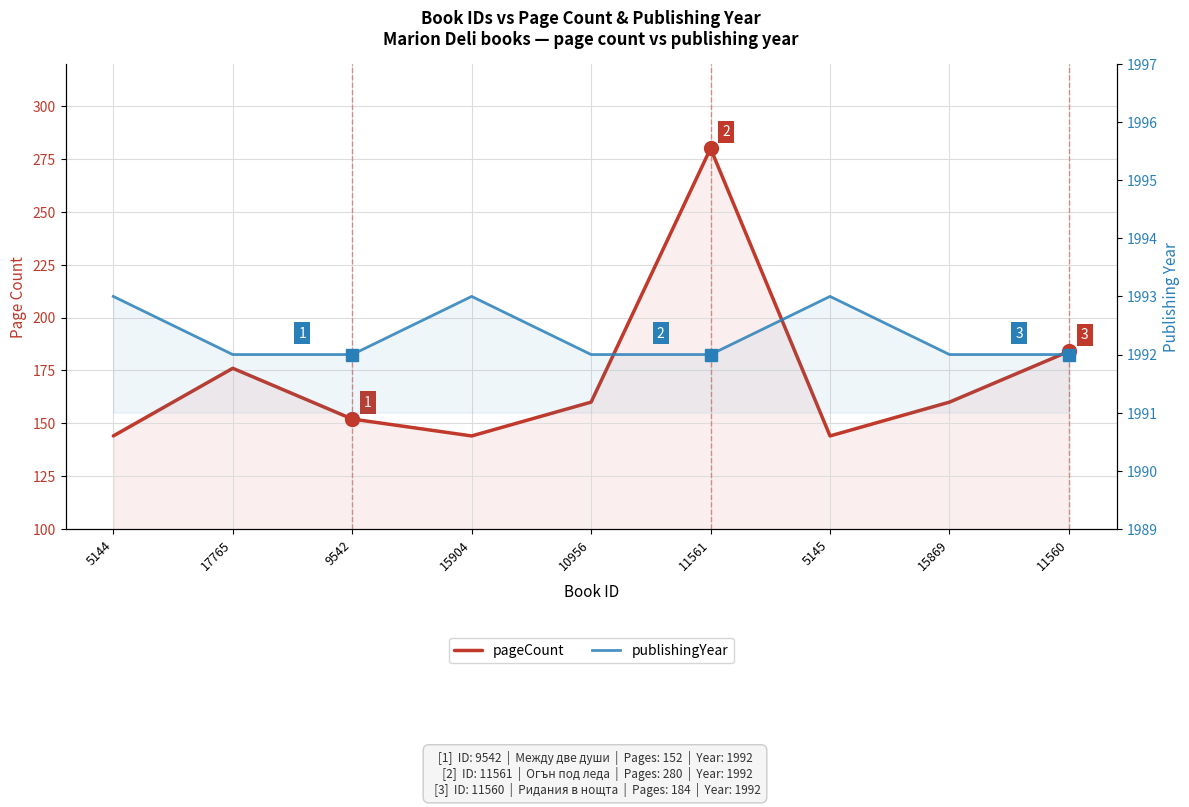

What is the difference between the maximum and second lowest values in the publishingYear series?

1